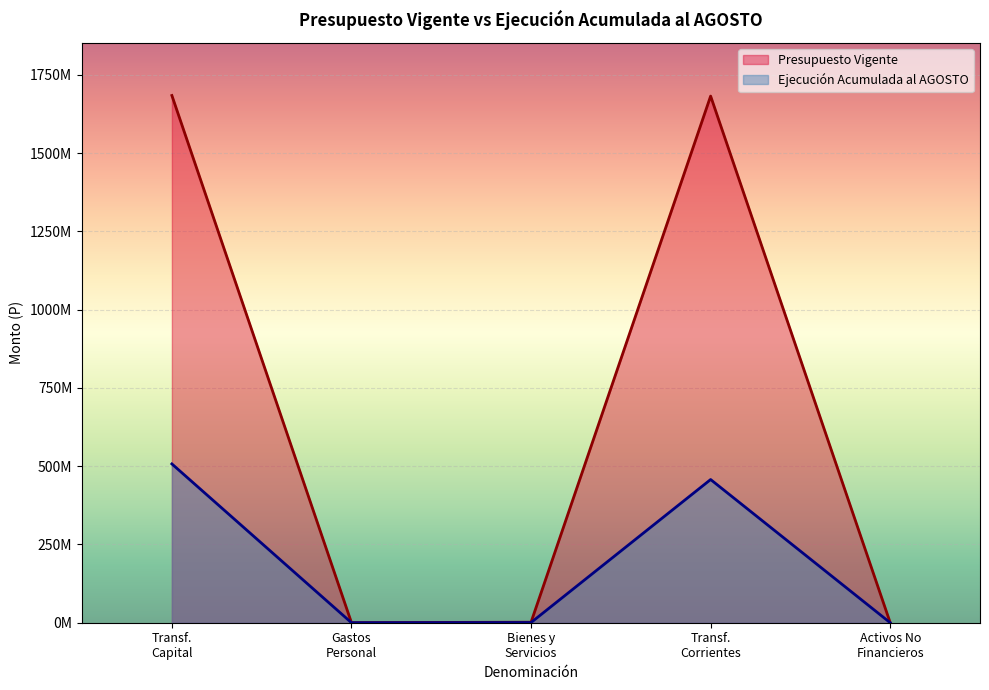

Where is the first local maximum for Presupuesto Vigente?

Transf.
Corrientes